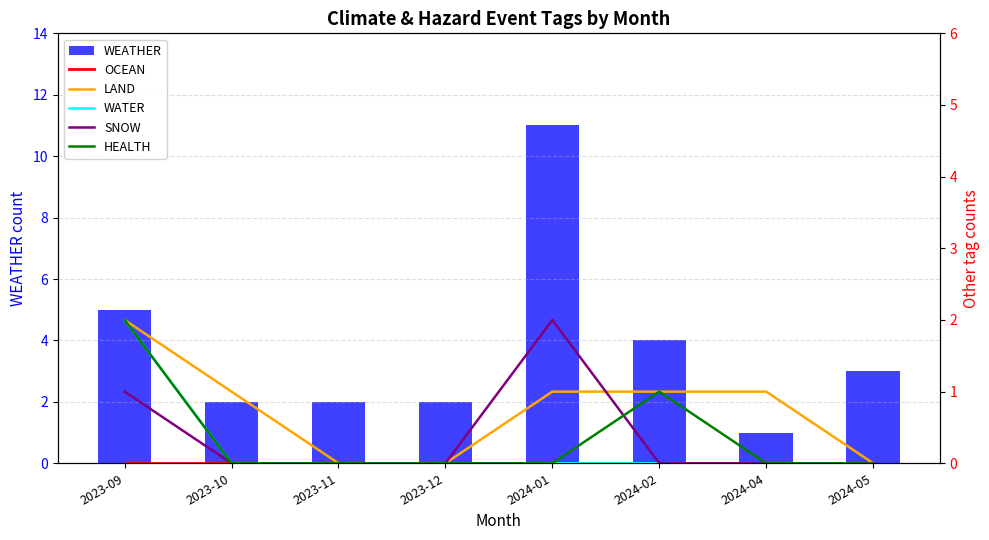

Reading left to right, what are all the values shown in this chart?

WEATHER: 5	2	2	2	11	4	1	3
OCEAN: 0	0	0	0	0	0	0	0
LAND: 2	1	0	0	1	1	1	0
WATER: 2	0	0	0	0	0	0	0
SNOW: 1	0	0	0	2	0	0	0
HEALTH: 2	0	0	0	0	1	0	0